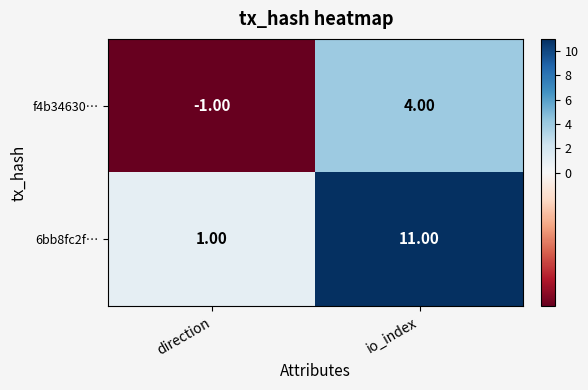

Between direction and io_index, which series saw the biggest shift?

6bb8fc2f…